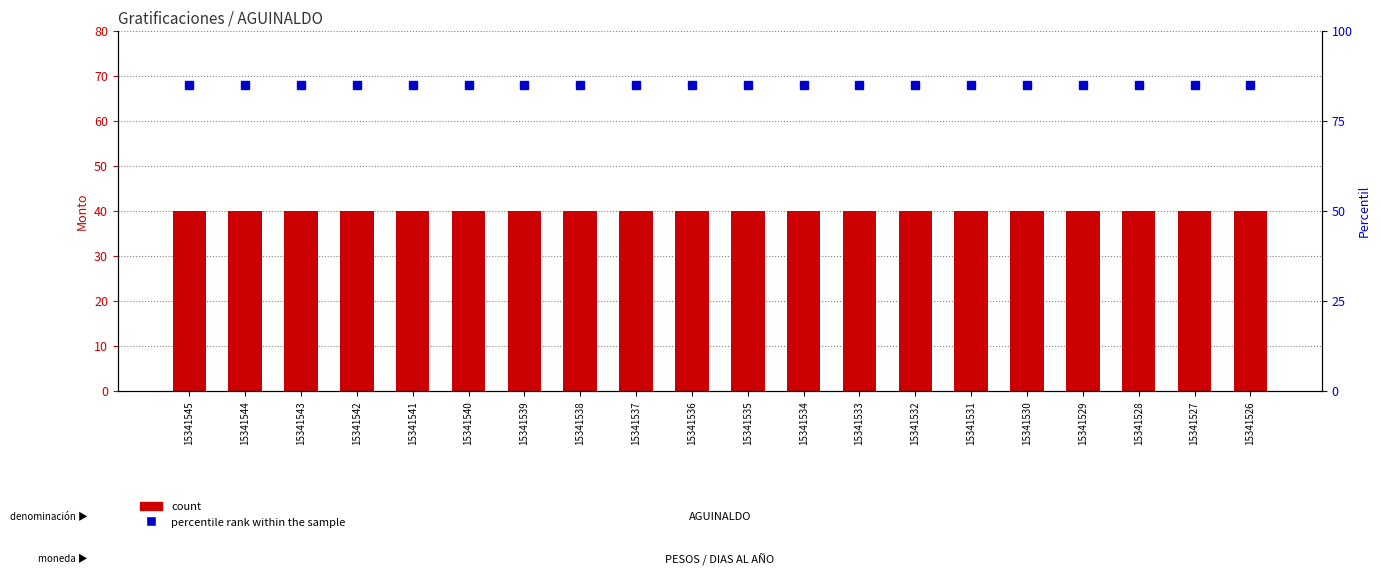

Which category has the lowest value in the count series?

15341545